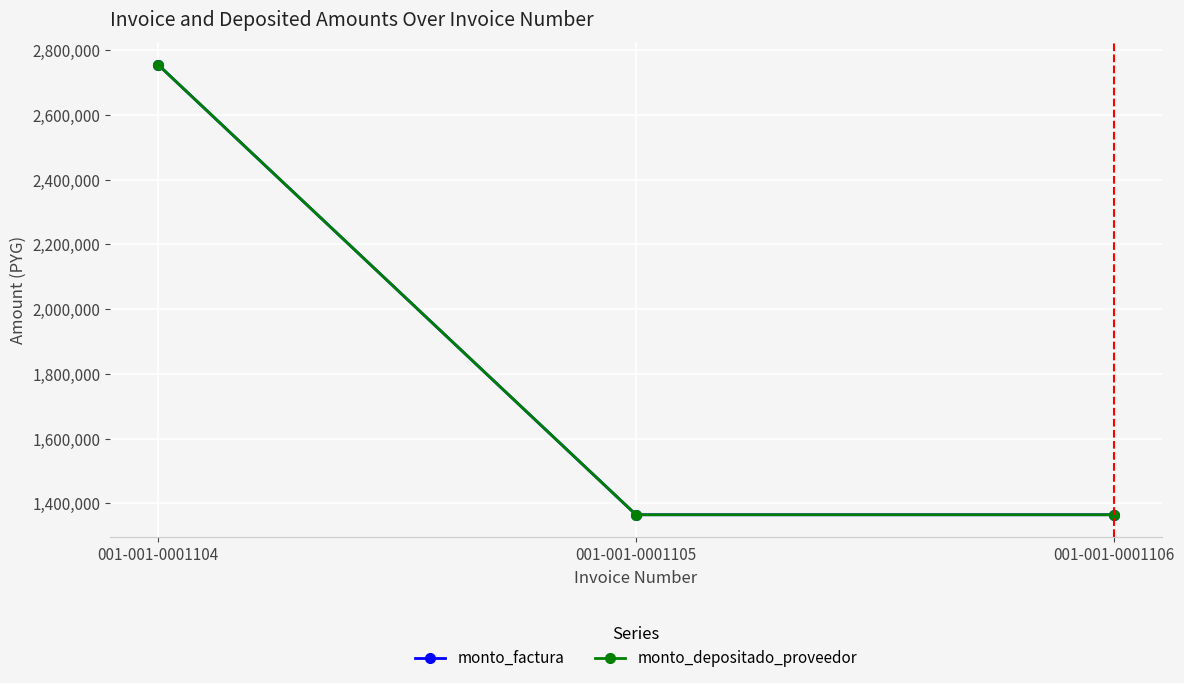

List the series in order of their peak value, lowest first.

monto_factura, monto_depositado_proveedor